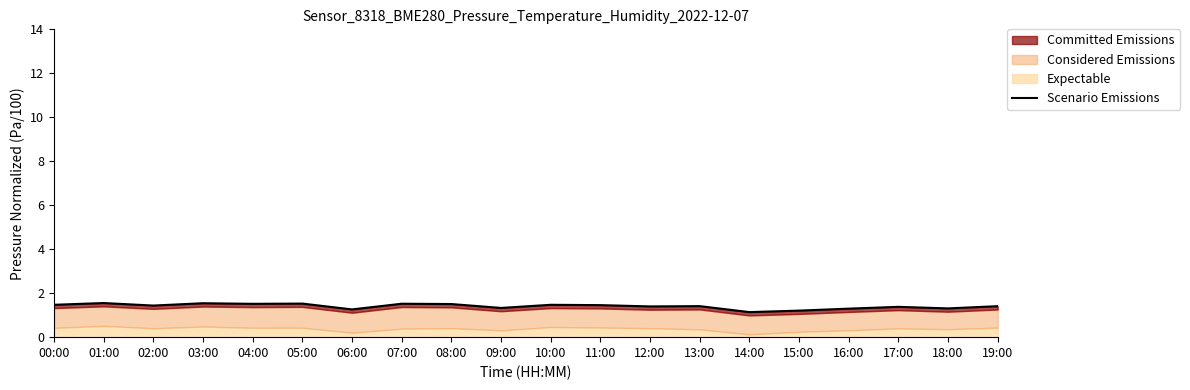

How many categories are shown in the chart?

20